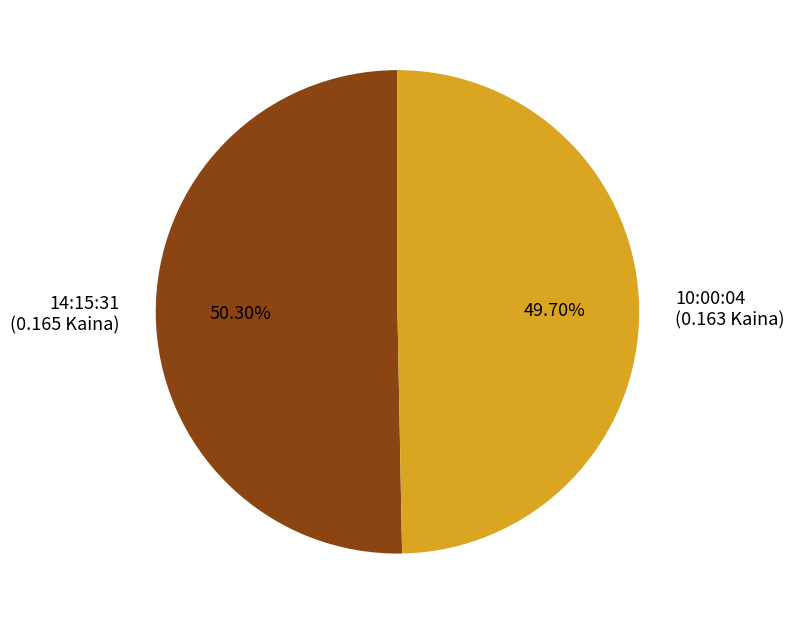

How many slices are in this pie chart?

2